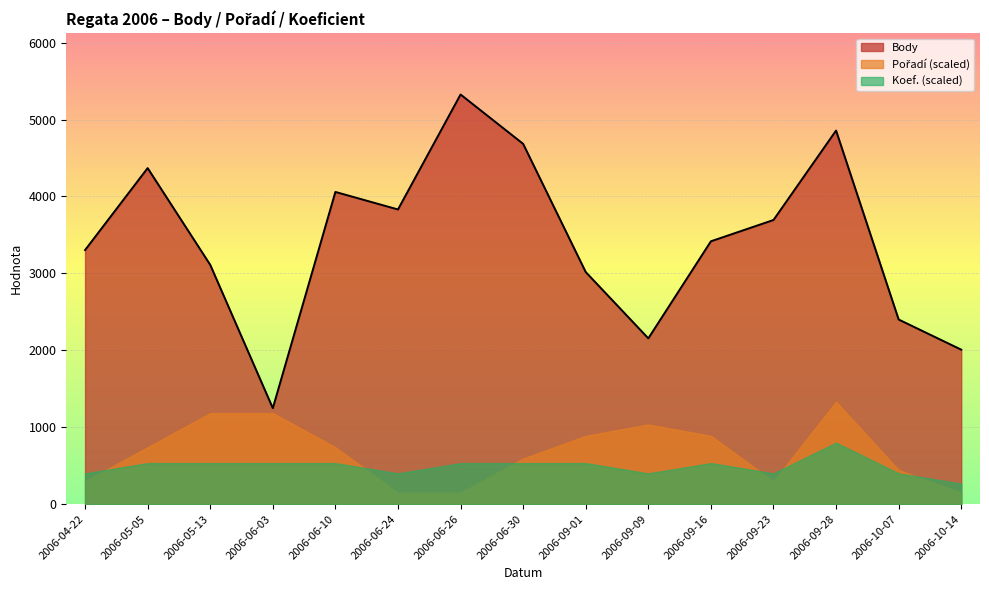

Between 2006-09-23 and 2006-05-13, which is larger?

2006-09-23